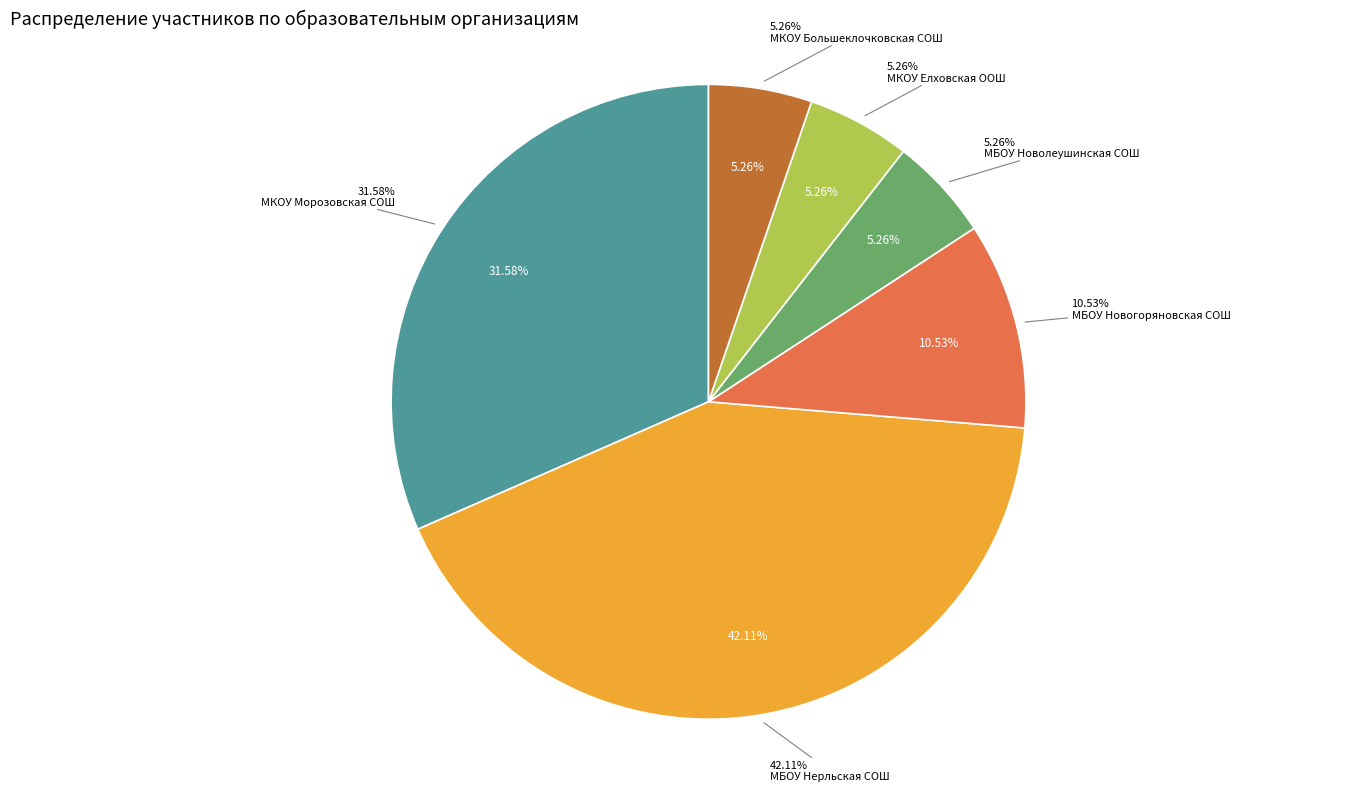

Do МБОУ Новогоряновская СОШ and МБОУ Новолеушинская СОШ together represent more than half of the pie?

No